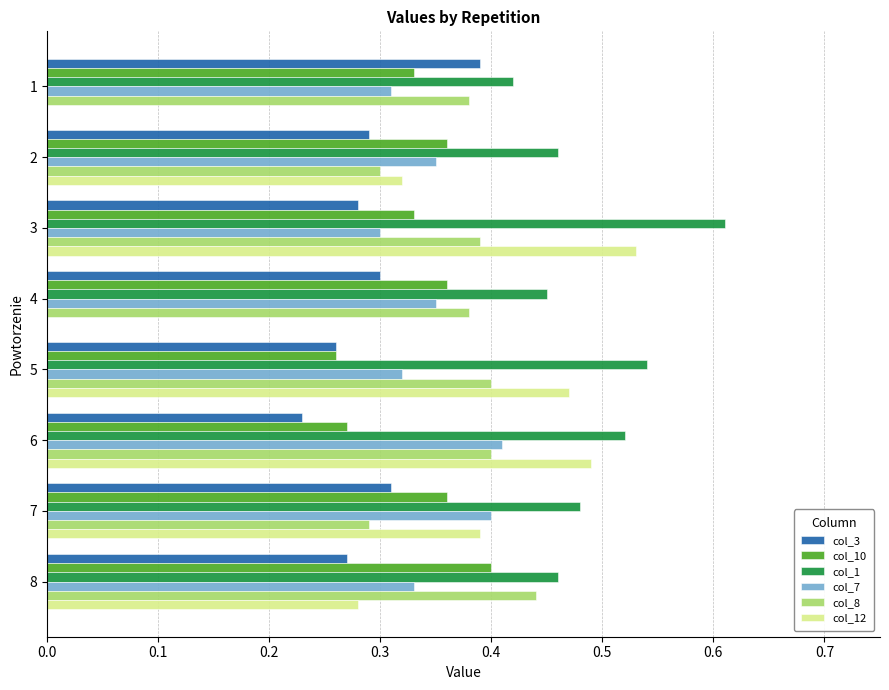

What is the sum of all col_7 values?

2.8